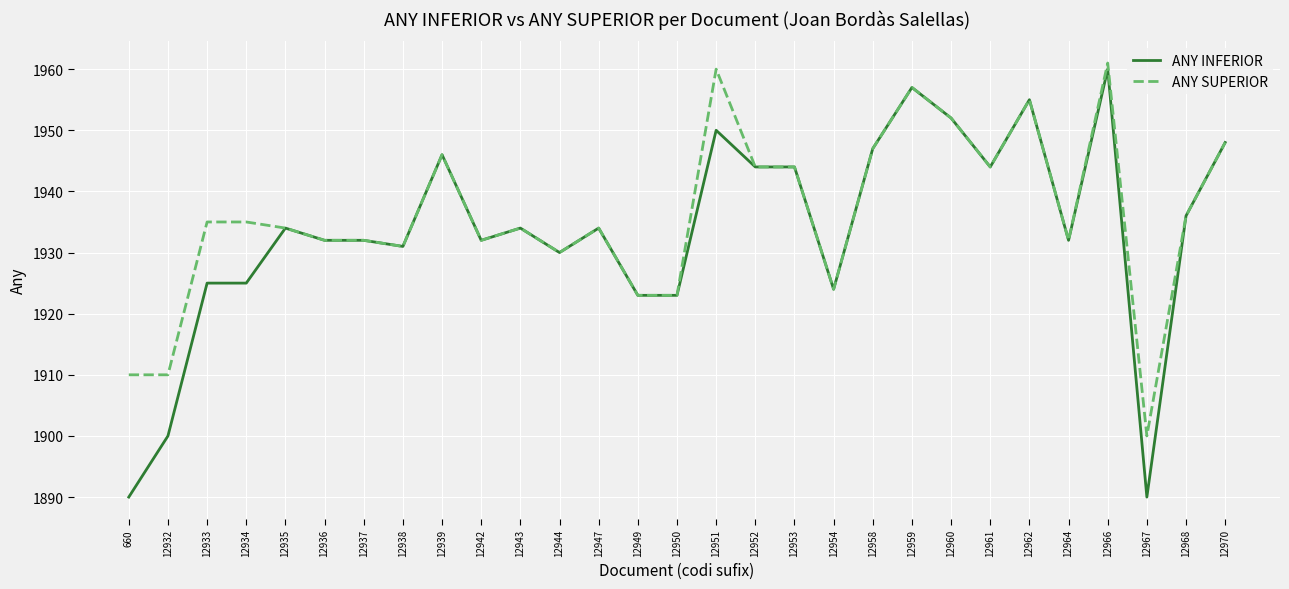

Which series has the widest spread of values?

ANY INFERIOR